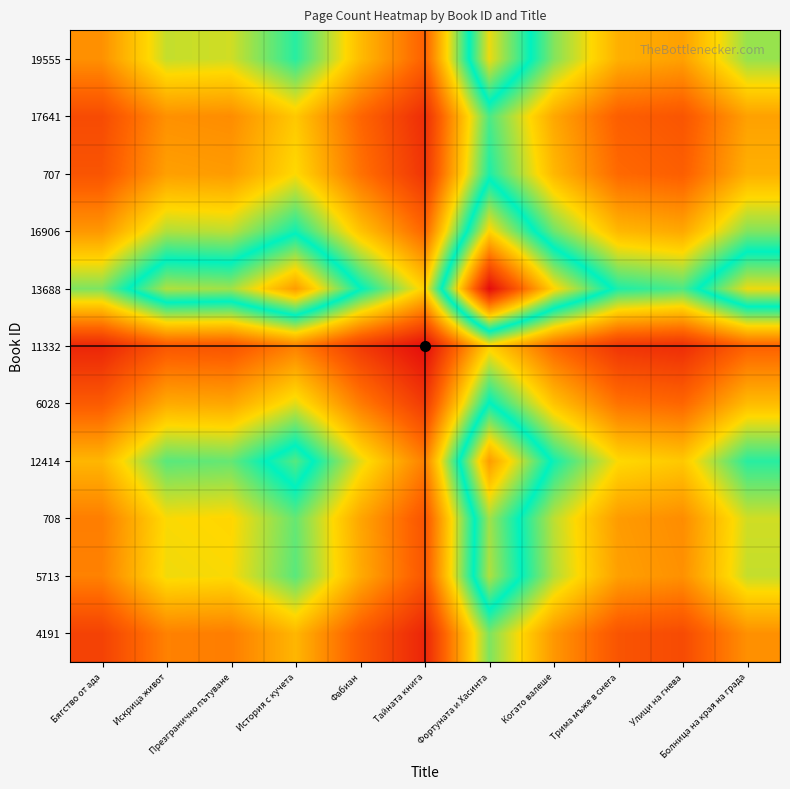

Which category has the lowest value across all series?

Тайната книга